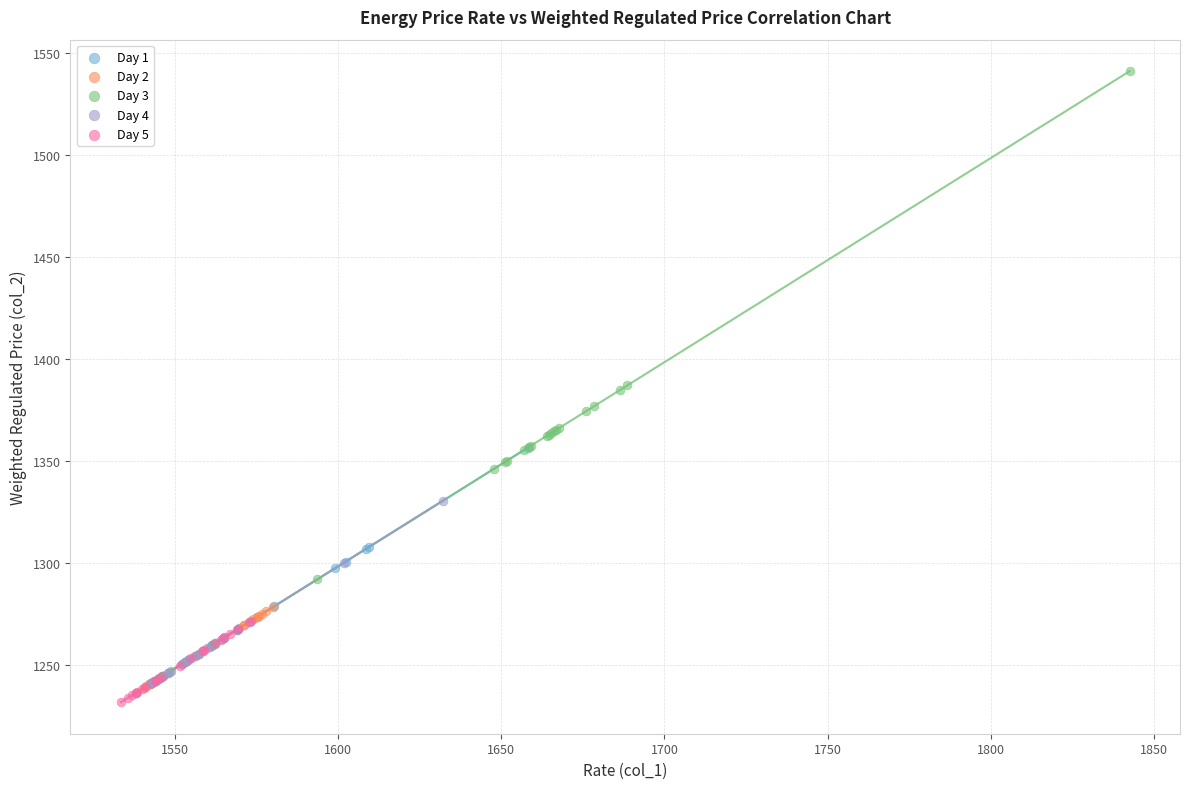

Which series contains the highest Y value?

Day 3